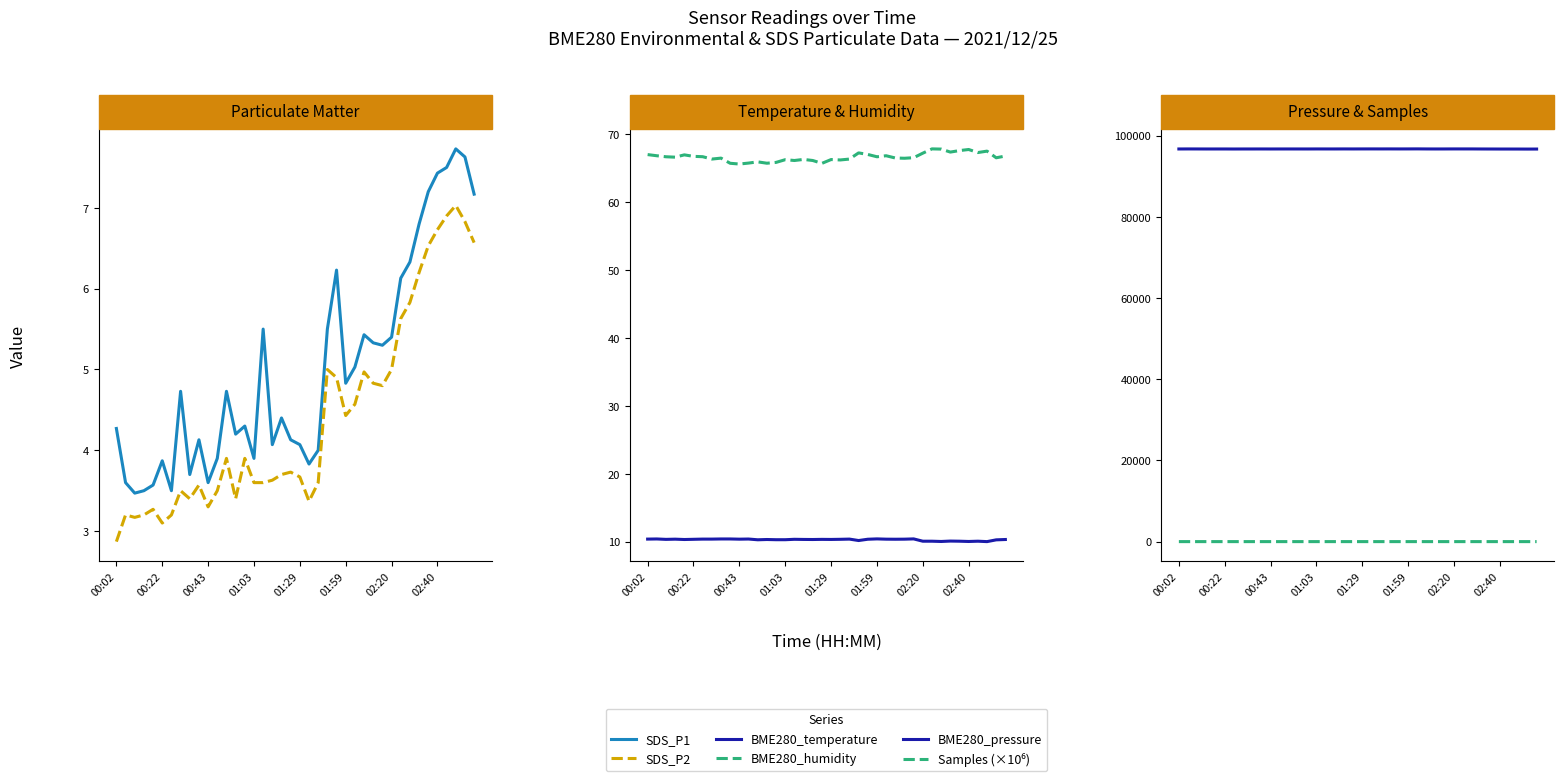

How many series are shown in this chart?

6